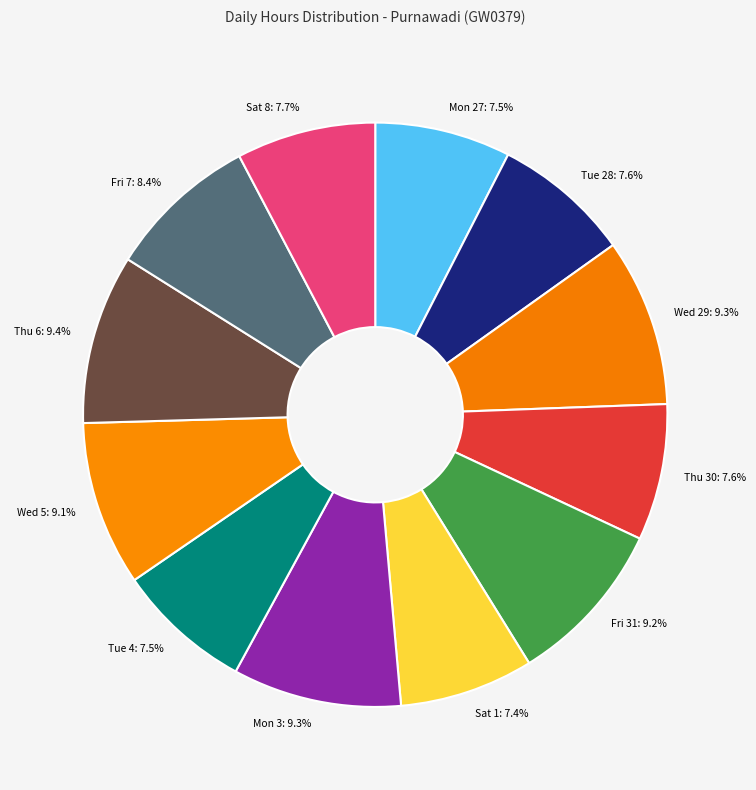

Is the sum of Thu 6 and Wed 29 greater than half?

No